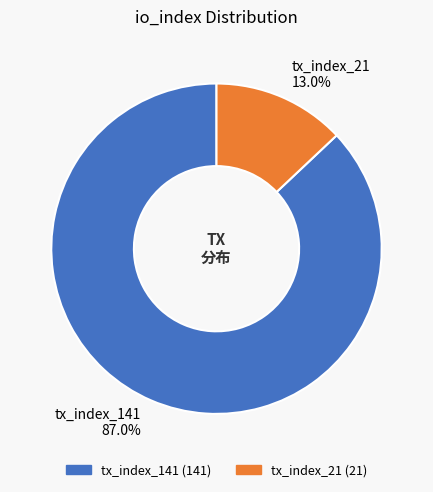

How many segments does this pie chart have?

2